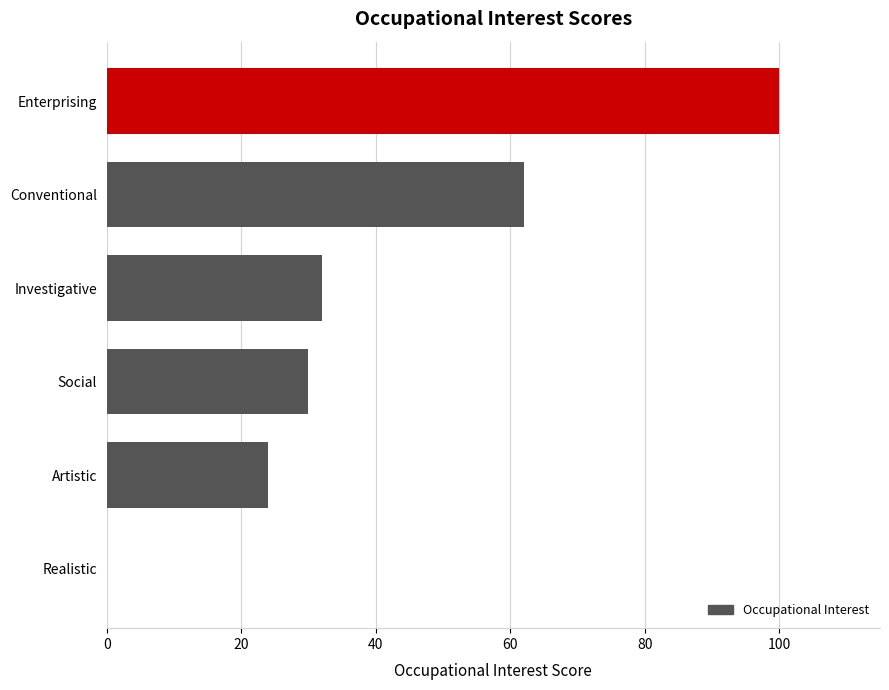

True or false: the data shows 10 at Investigative.

False